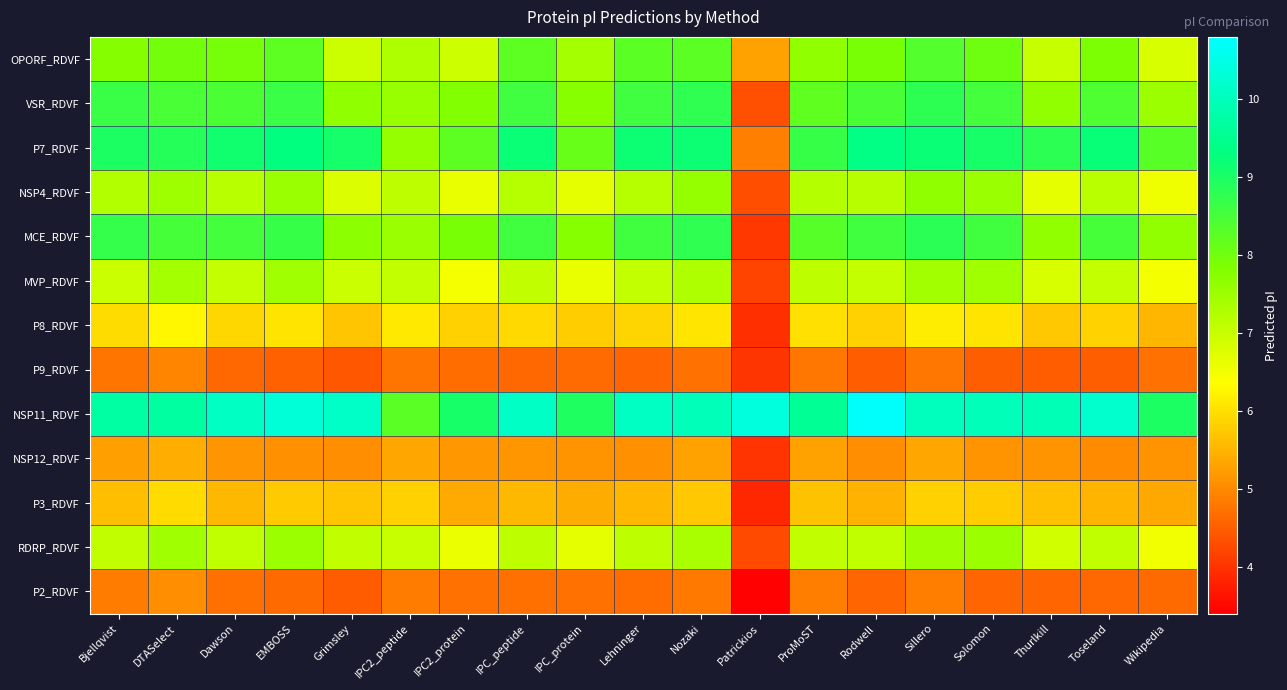

Which category has the lowest value across all series?

Patrickios